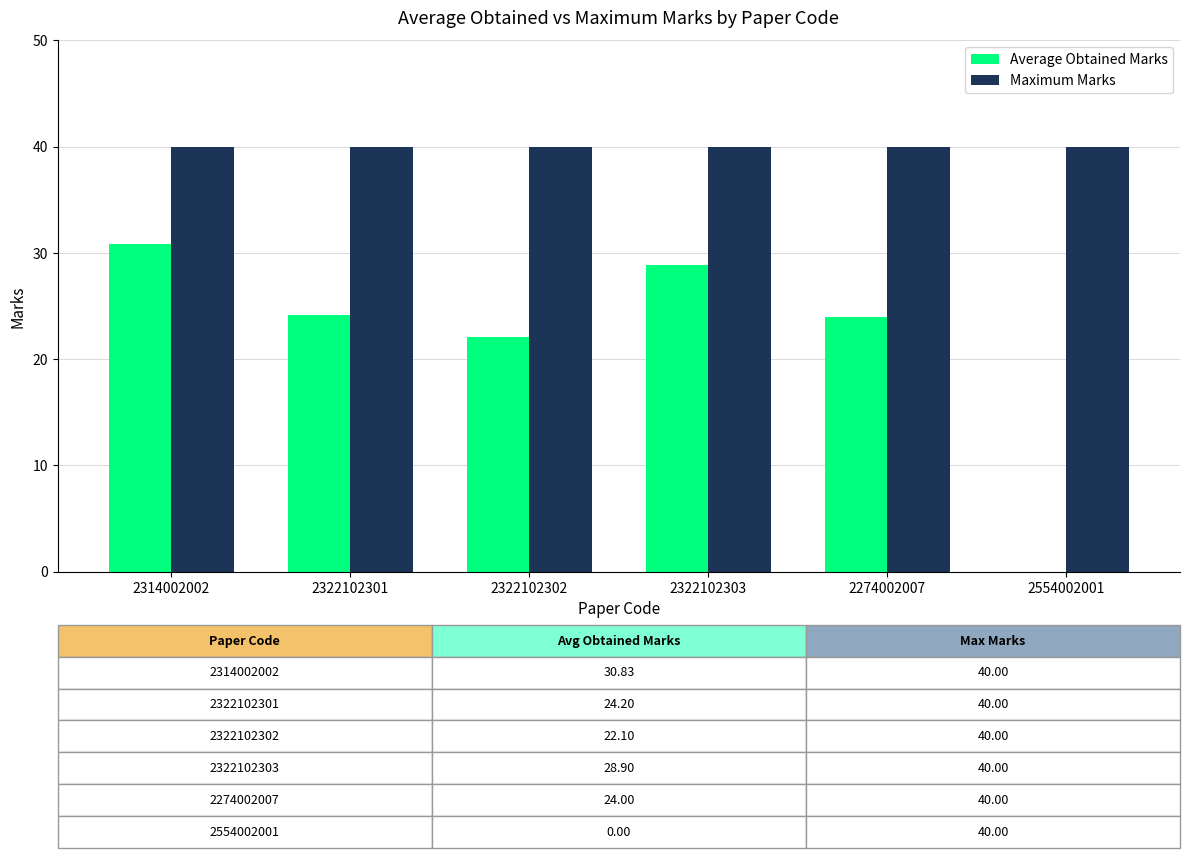

How many categories are shown in the chart?

6